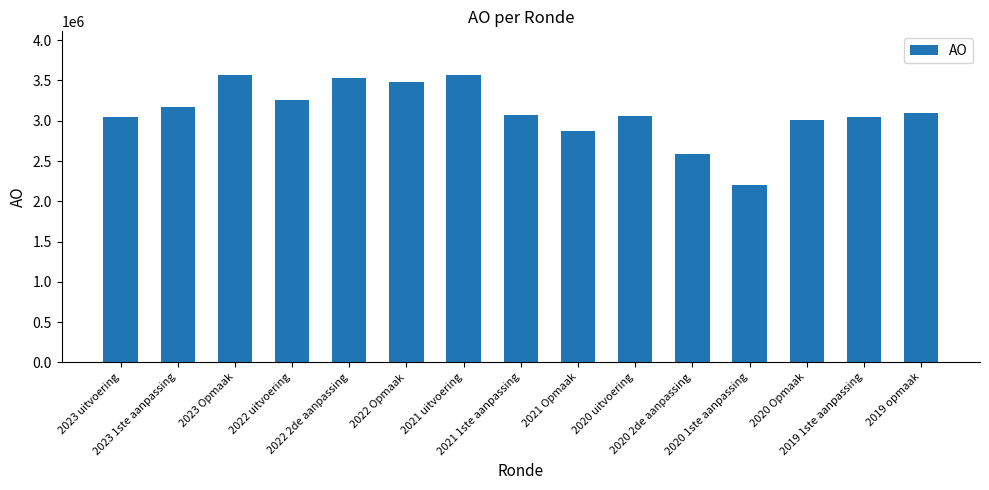

What is the value of the 1st bar from the left?

3043803